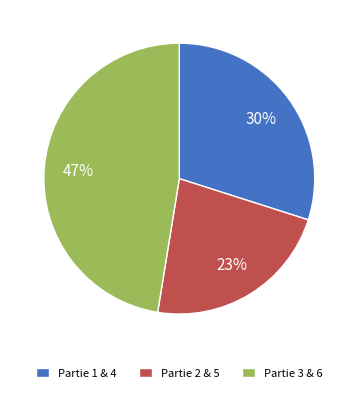

To the nearest percent, what is the average slice percentage?

33%